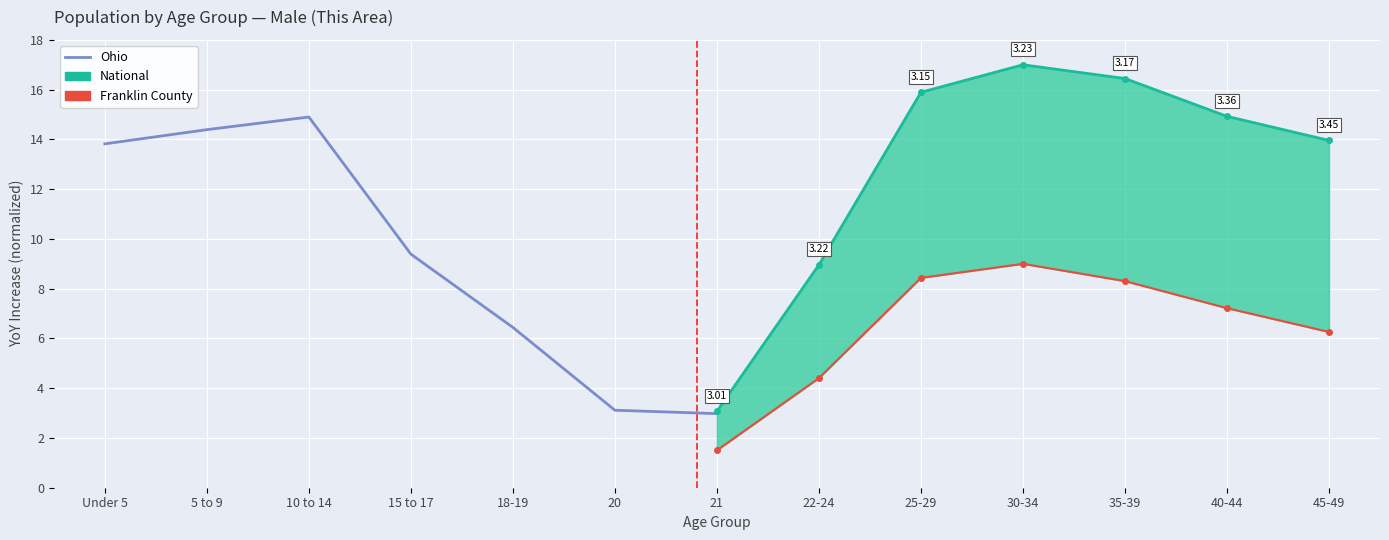

Is the value of Ohio at 5 to 9 greater than the value of Franklin County at 20?

Yes